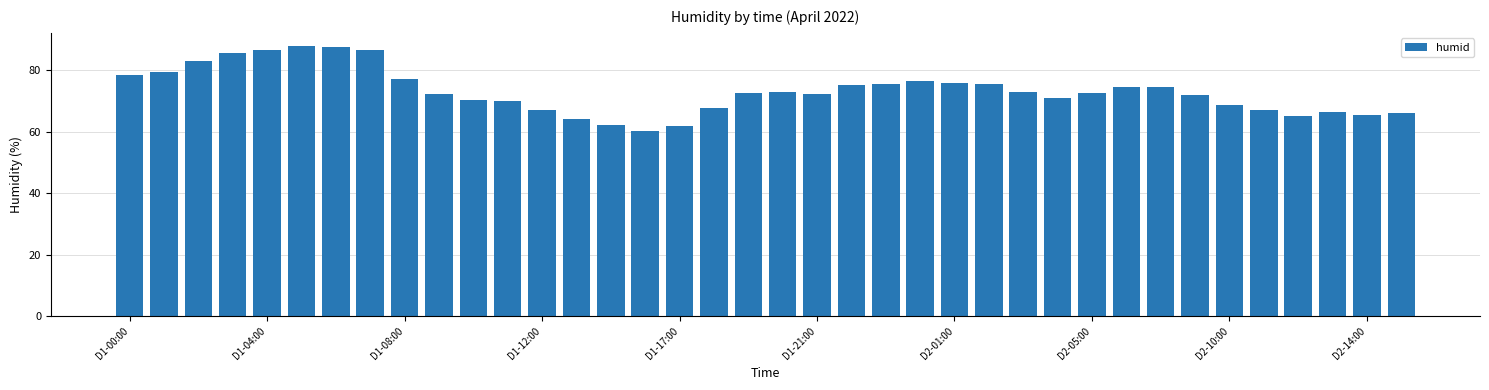

What is the sum of all values?

2778.3